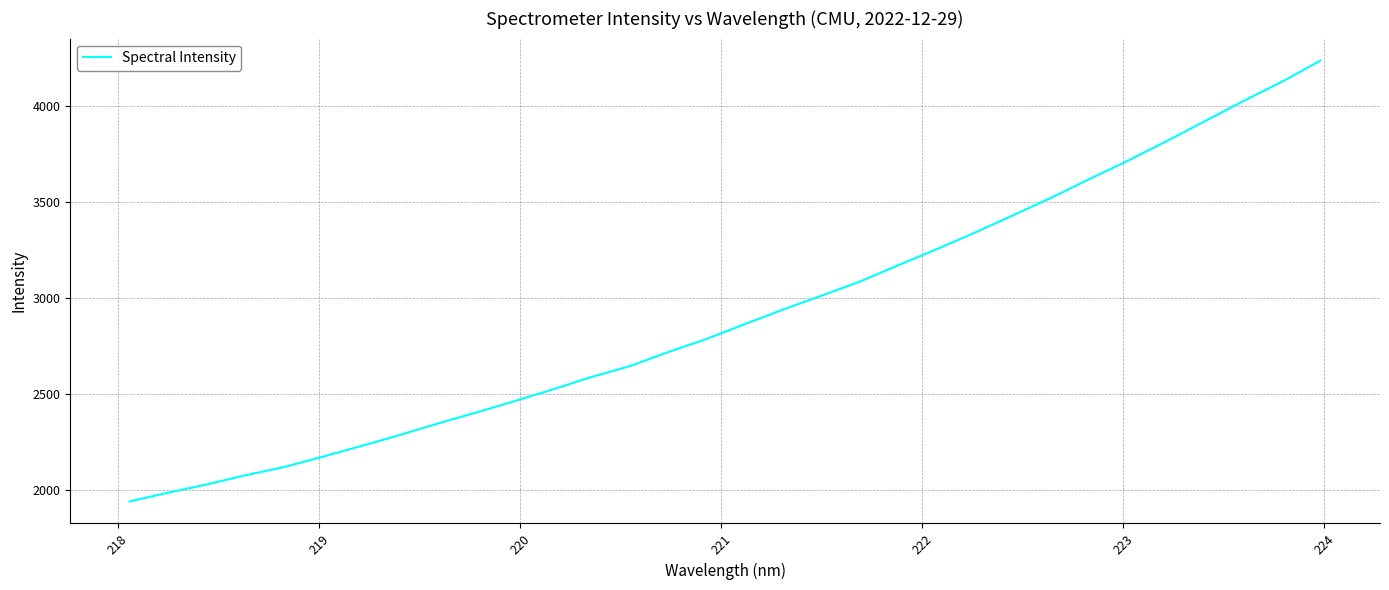

What is the difference between the maximum and minimum values?

2294.4